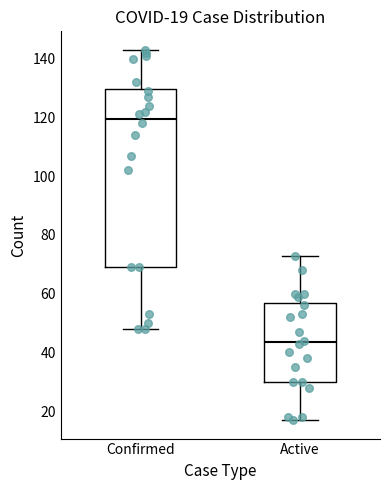

Comparing the boxes themselves (not the whiskers), which one is the tallest?

Confirmed